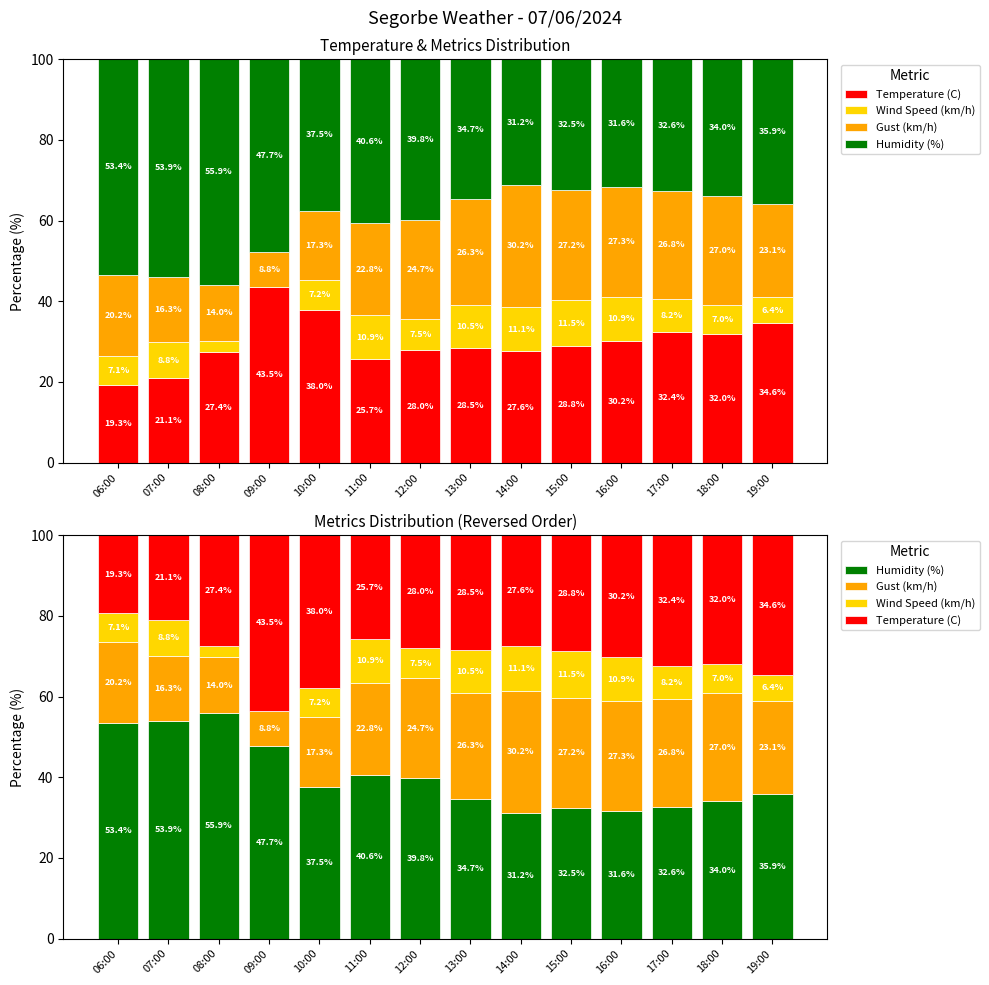

How many distinct data groups are displayed?

4